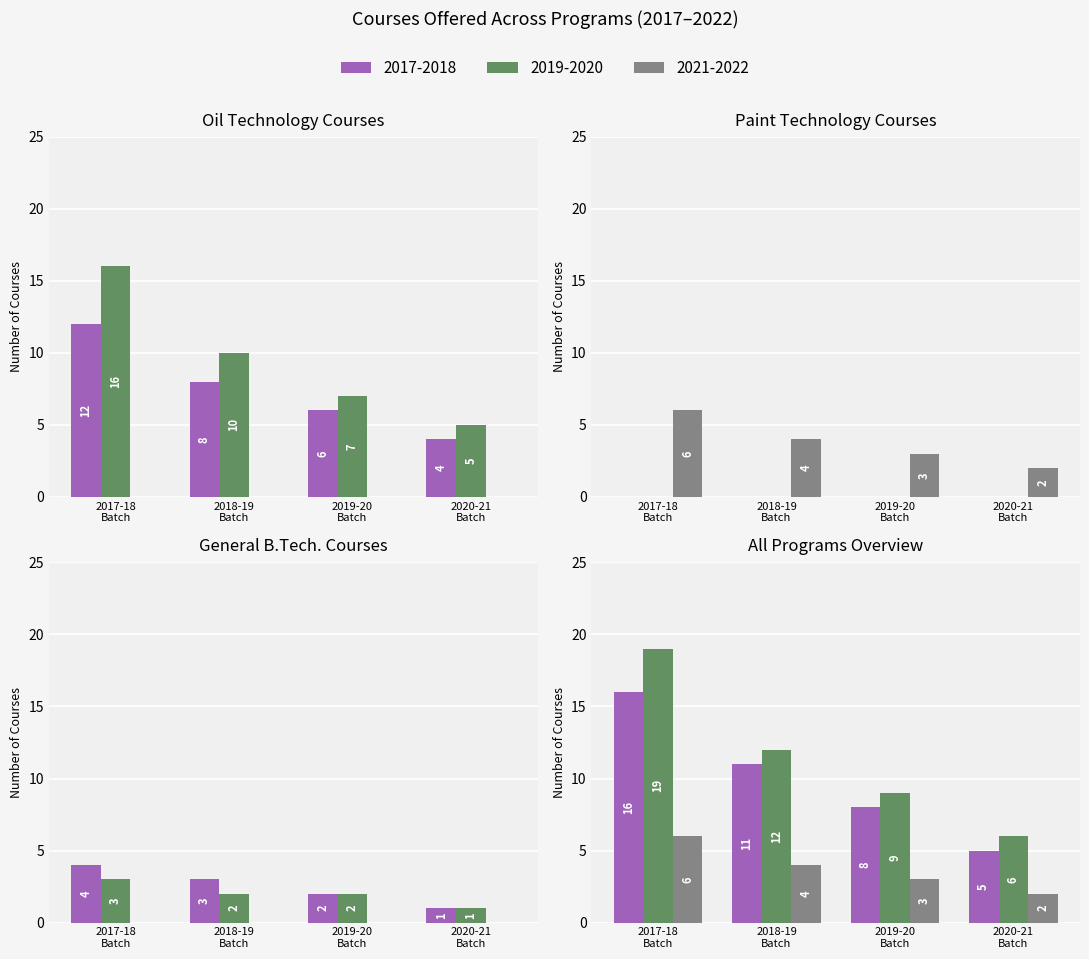

Which series changed the most between B.Tech. (Paint Technology) and Other?

2021-2022